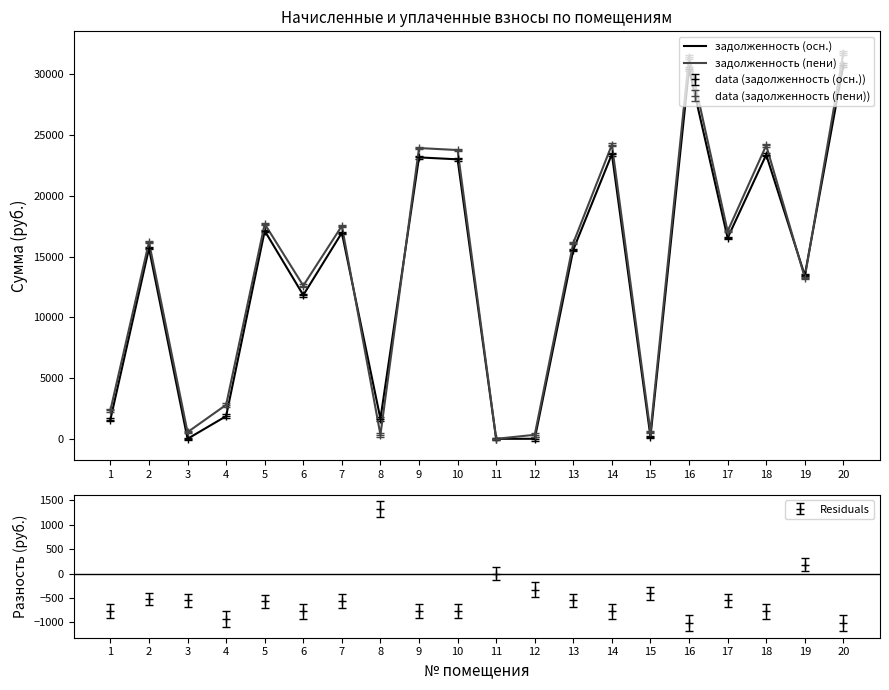

True or false: задолженность (осн.) has a value of 2649.5 at 4.

False